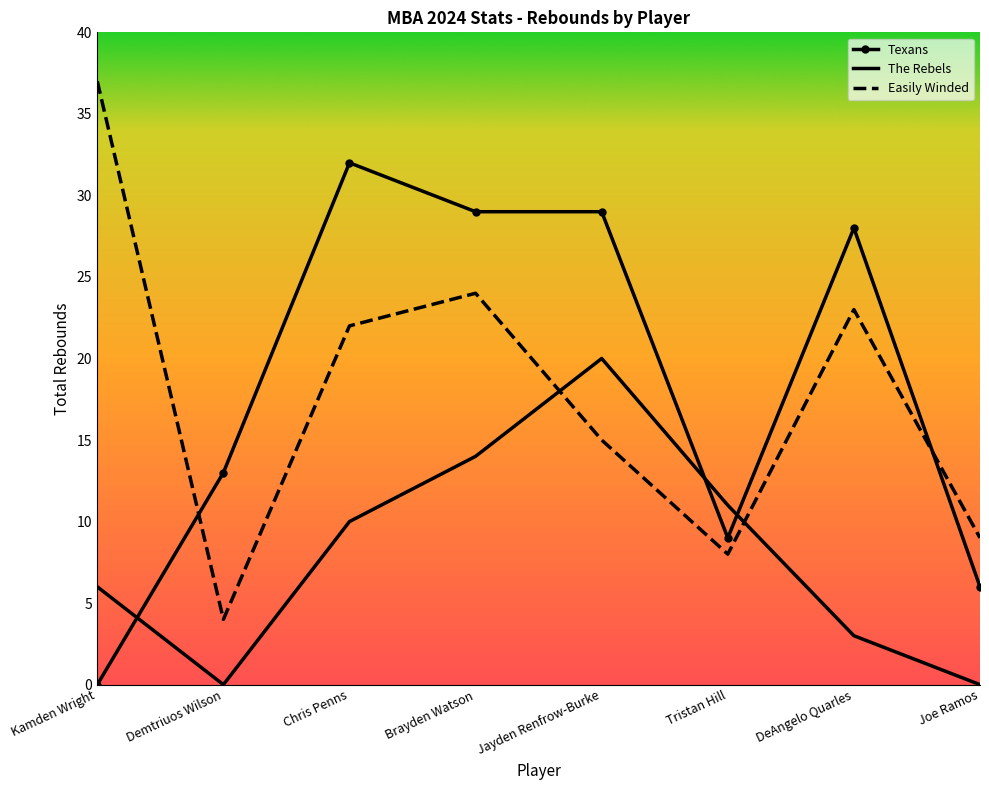

What is the greatest value displayed?

37